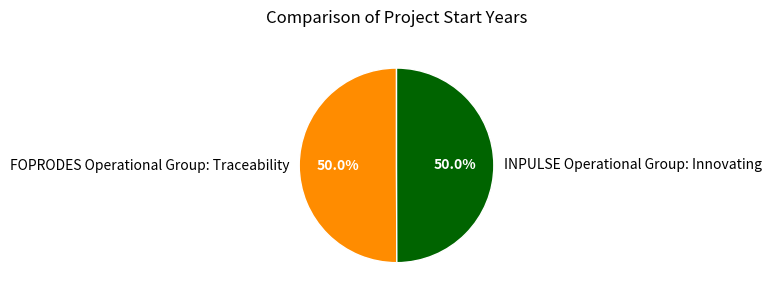

True or false: INPULSE Operational Group: Innovating accounts for 56% of the total.

False